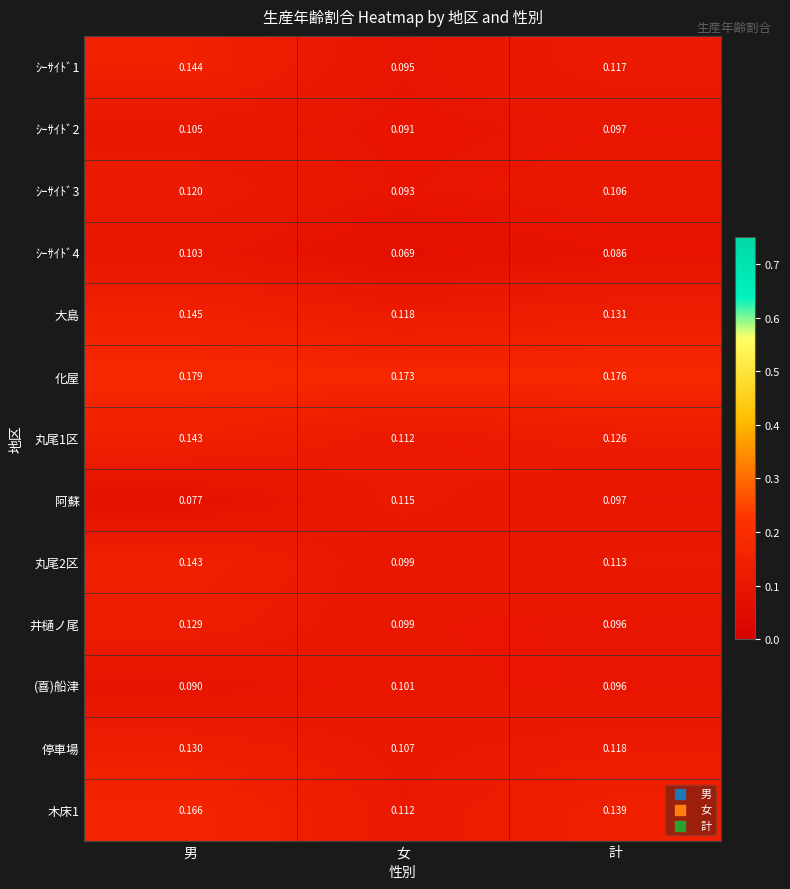

Which category has the highest value in the ｼｰｻｲﾄﾞ1 series?

男